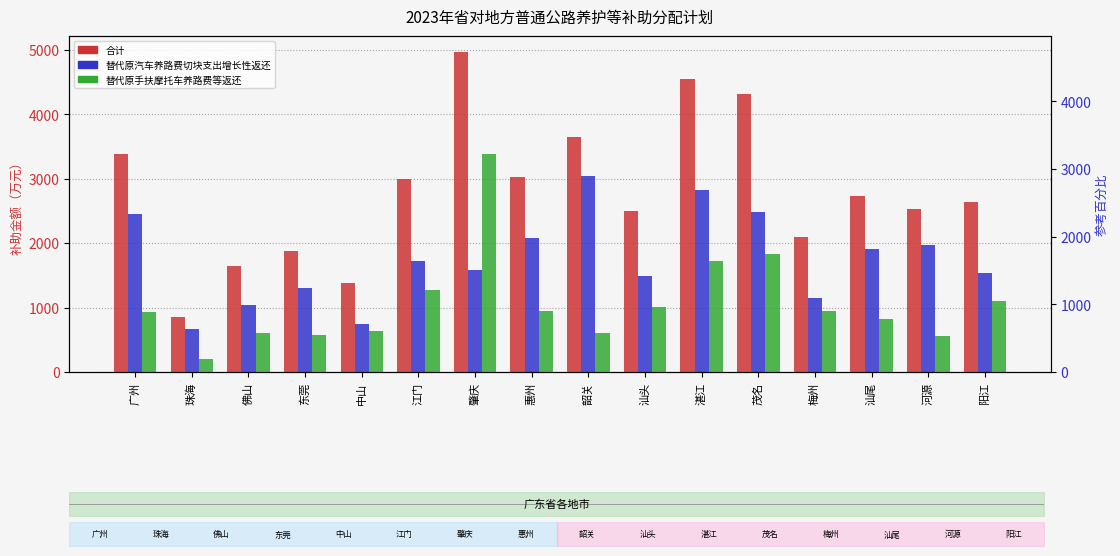

List the labels in order of 合计 value, smallest first.

珠海, 中山, 佛山, 东莞, 梅州, 汕头, 河源, 阳江, 汕尾, 江门, 惠州, 广州, 韶关, 茂名, 湛江, 肇庆